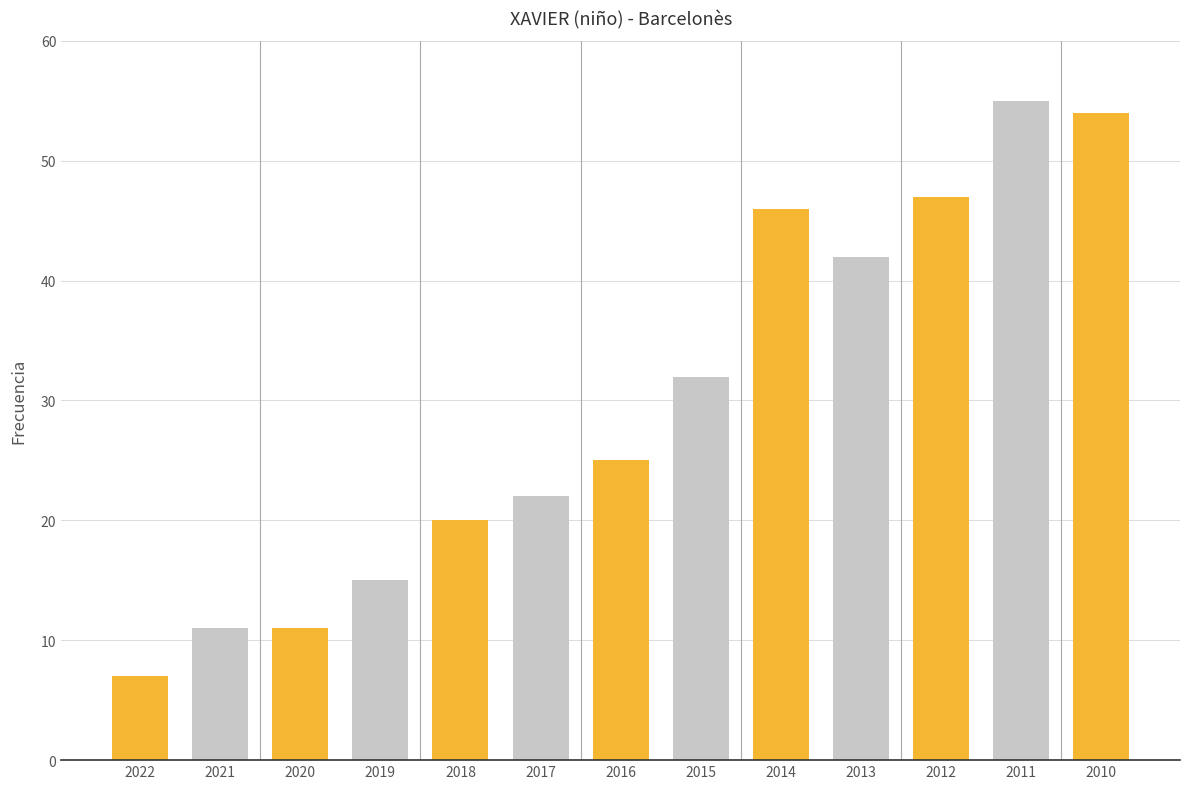

Reading left to right, extract all data points from this chart.

7	11	11	15	20	22	25	32	46	42	47	55	54